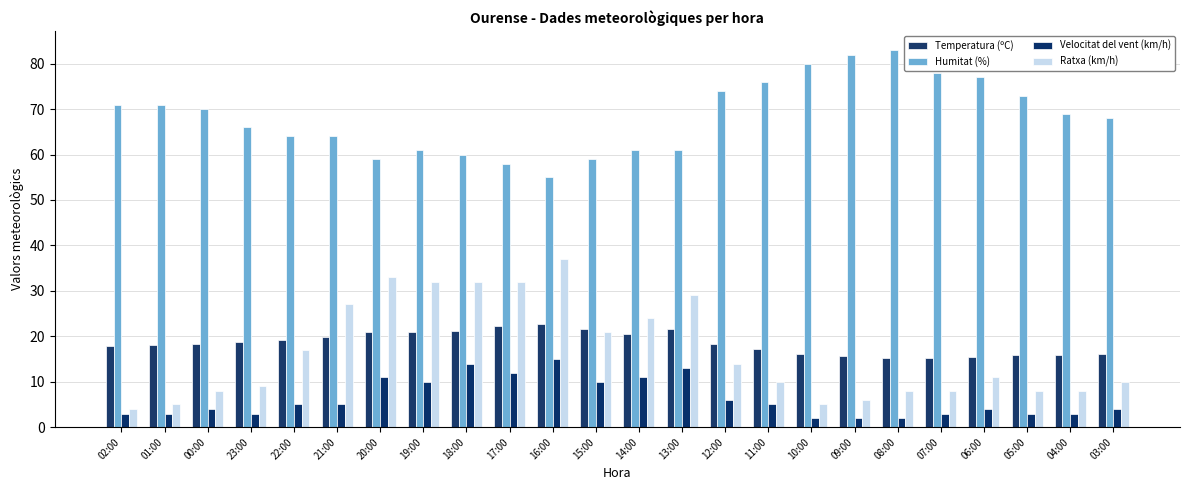

Does the chart contain any negative values?

No